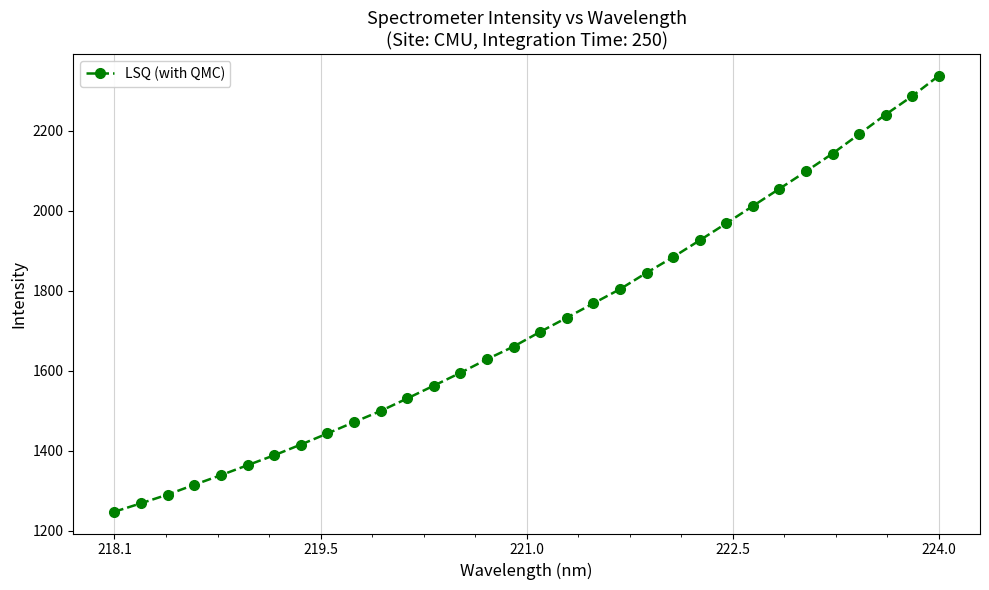

What is the greatest value displayed?

2337.2